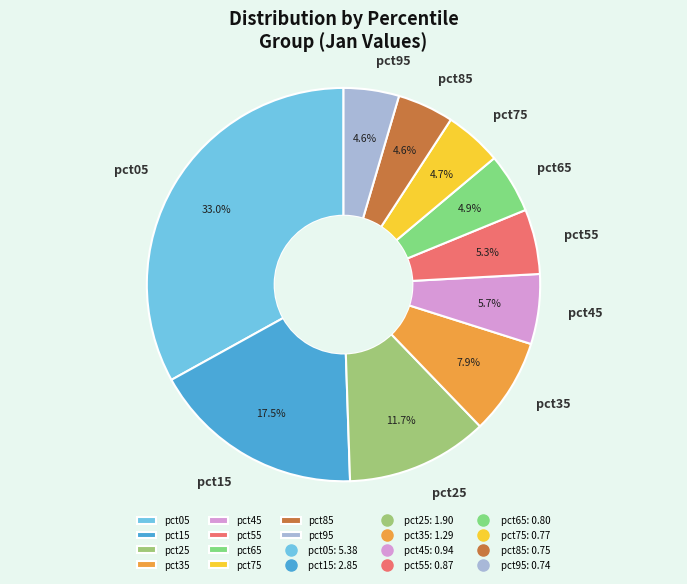

To the nearest percent, what is the difference between the pct45 and pct85 slice percentages?

1%